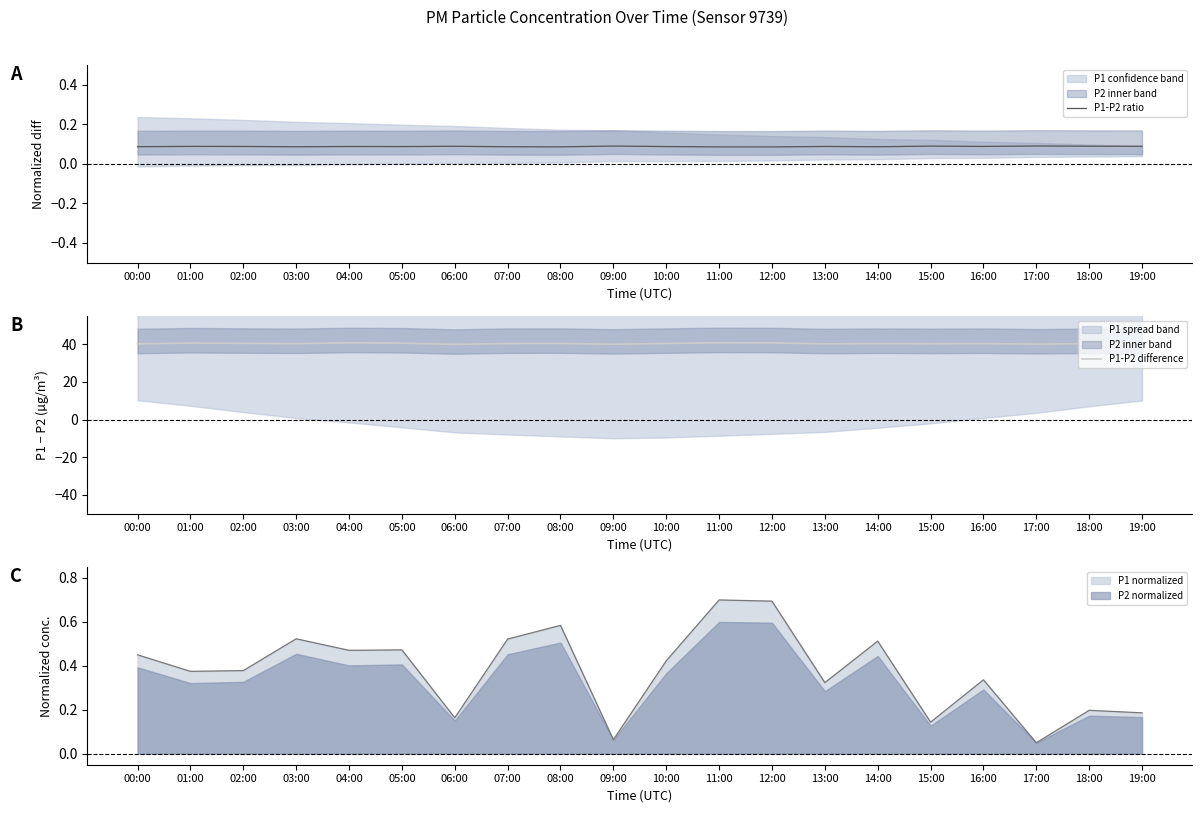

At which label does P1-P2 difference first exceed 40?

00:00